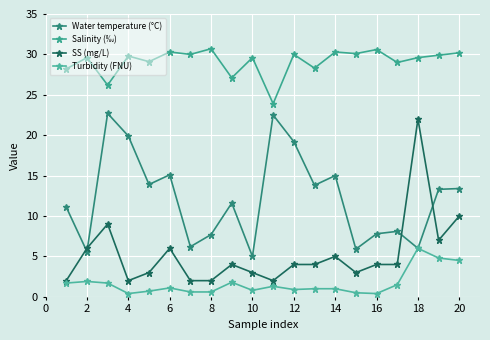

How many lines are shown in the chart?

4